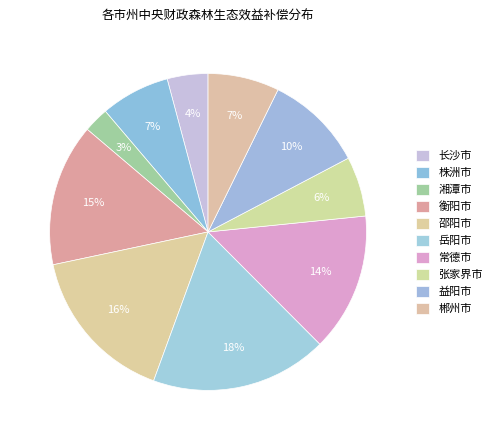

How many segments does this pie chart have?

10